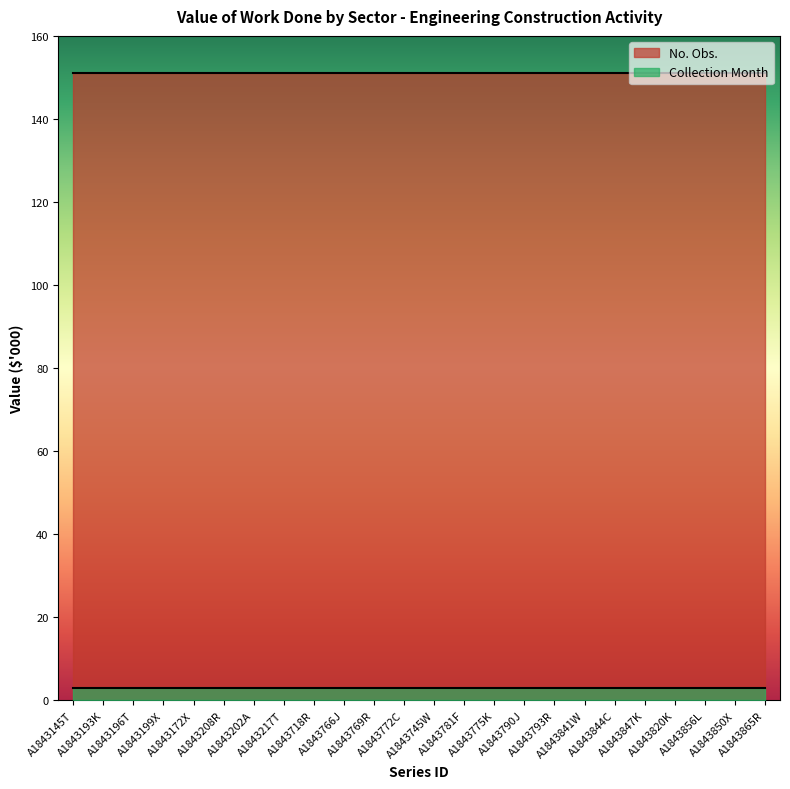

What is the sum of all Collection Month values?

72